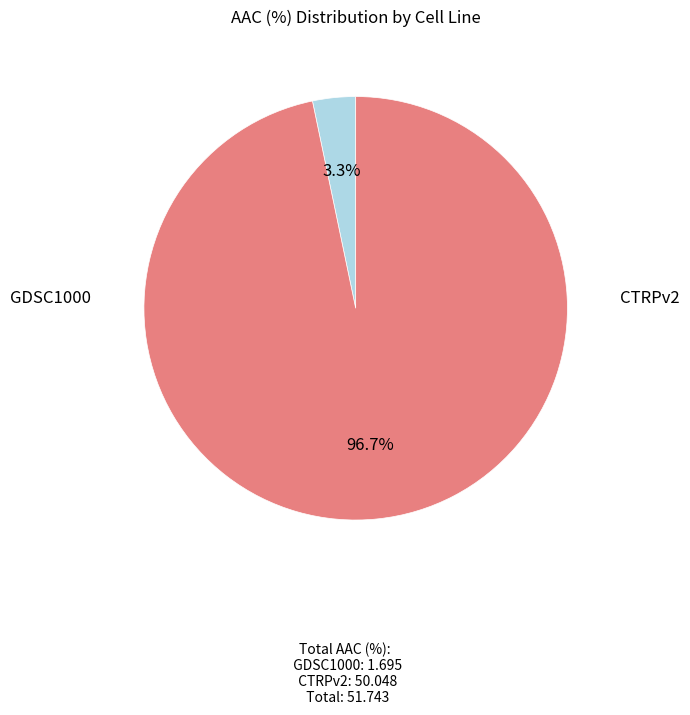

Is there a majority slice in this chart?

Yes